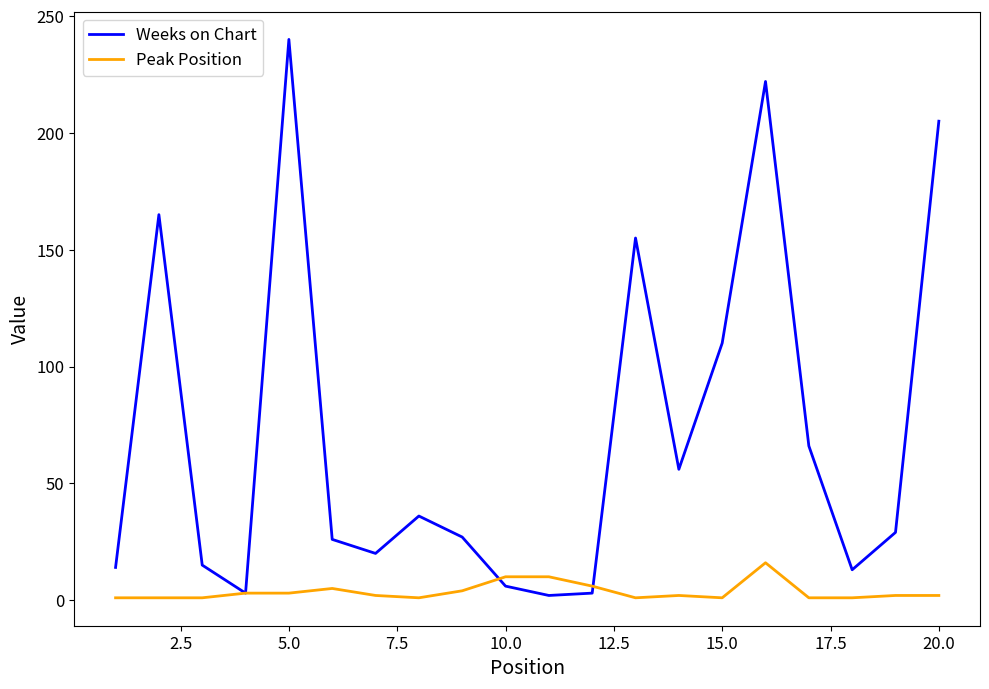

Which series has the largest range (max minus min)?

Weeks on Chart